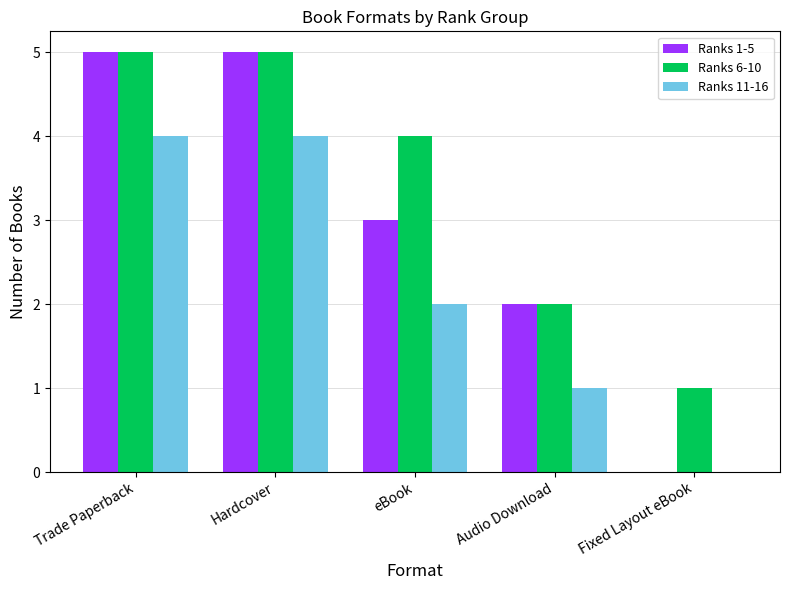

What are all the series names shown in the legend?

Ranks 1-5, Ranks 6-10, Ranks 11-16